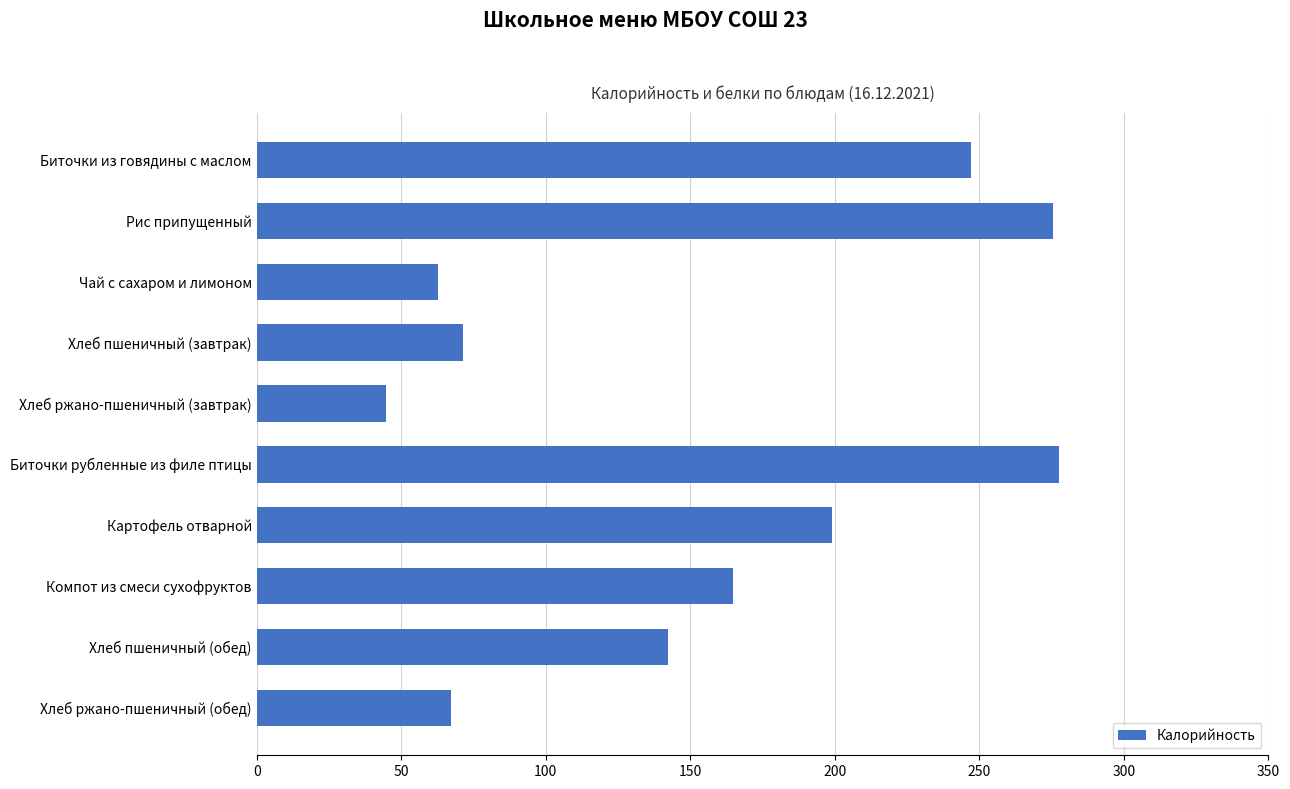

Which has a higher value, Хлеб ржано-пшеничный (завтрак) or Хлеб ржано-пшеничный (обед)?

Хлеб ржано-пшеничный (обед)